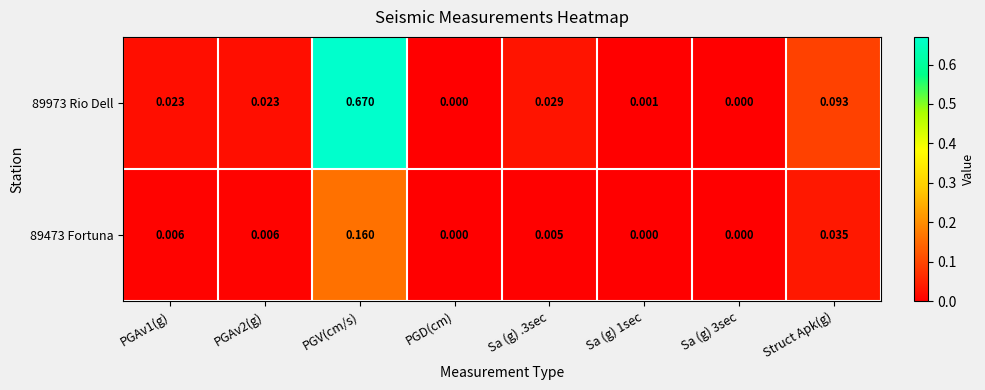

At which category does the chart reach its peak across all series?

PGV(cm/s)